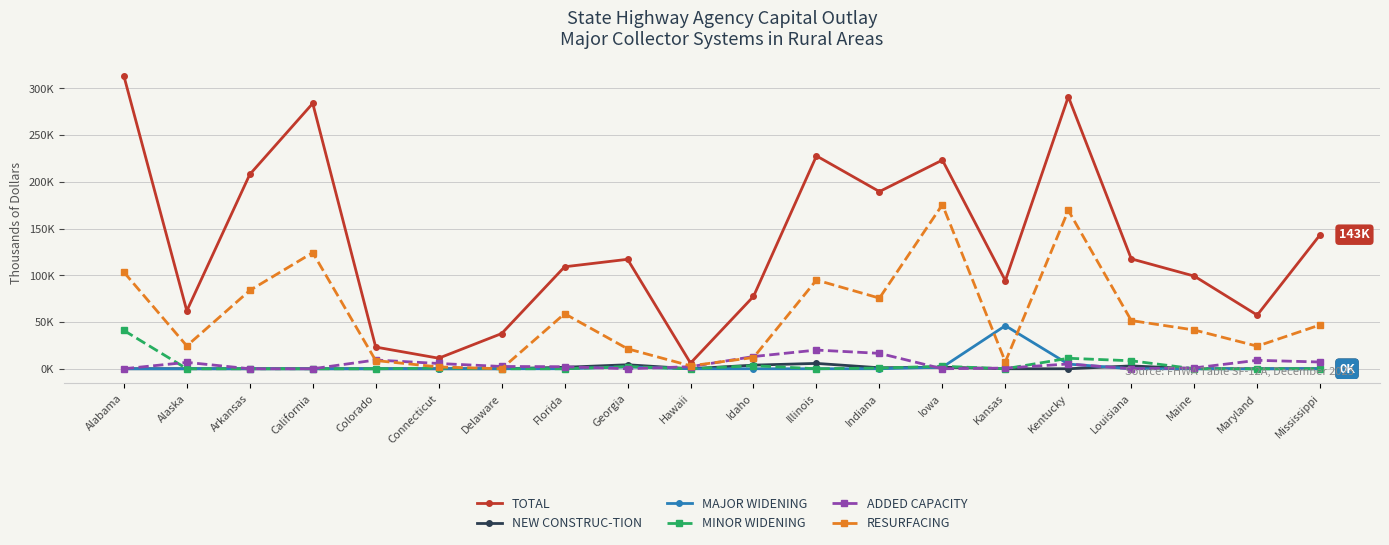

What are all the series names shown in the legend?

TOTAL, NEW CONSTRUC-TION, MAJOR WIDENING, MINOR WIDENING, ADDED CAPACITY, RESURFACING